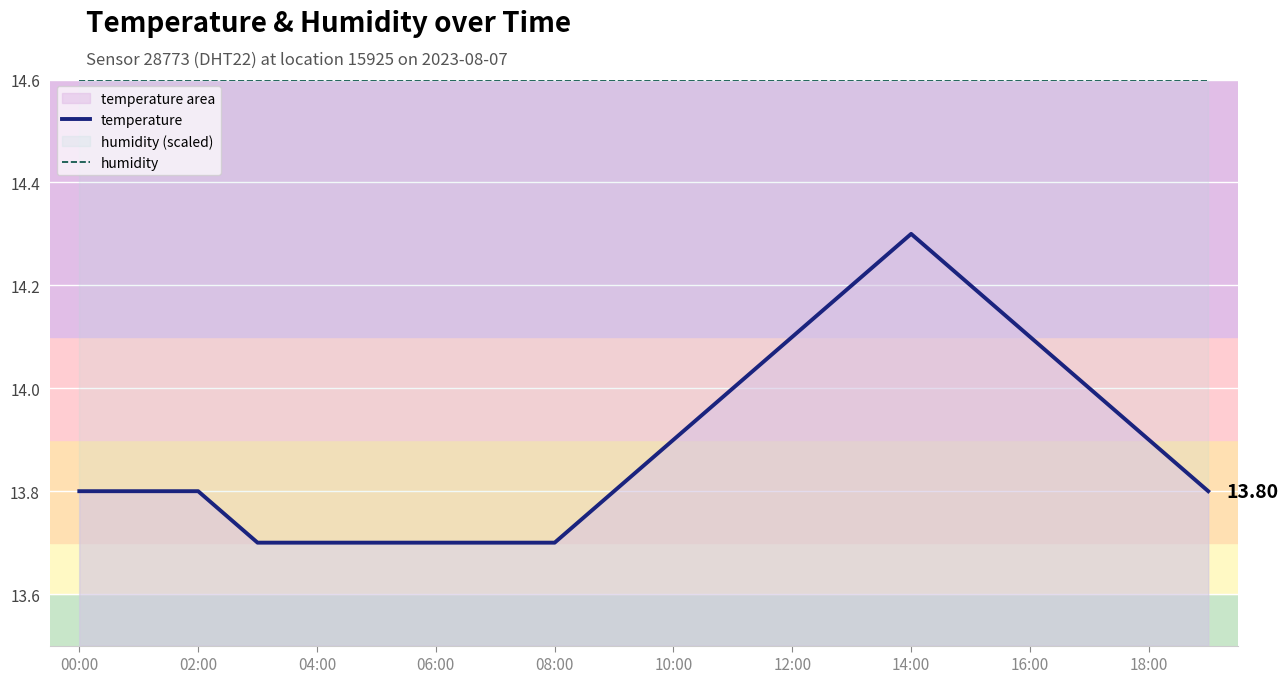

True or false: humidity and temperature cross at least once.

False